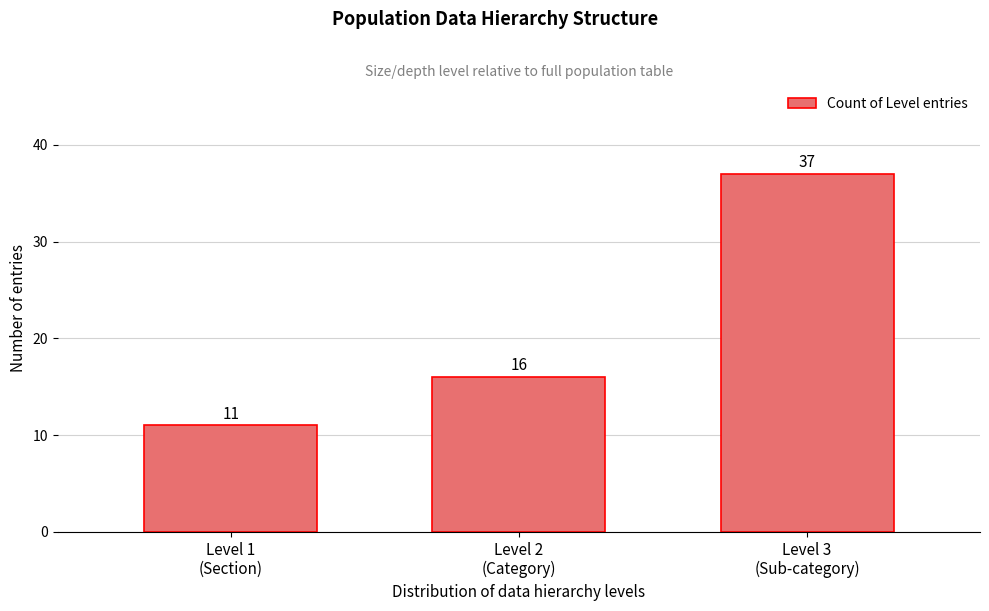

Reading right to left, what are all the values shown in this chart?

37	16	11